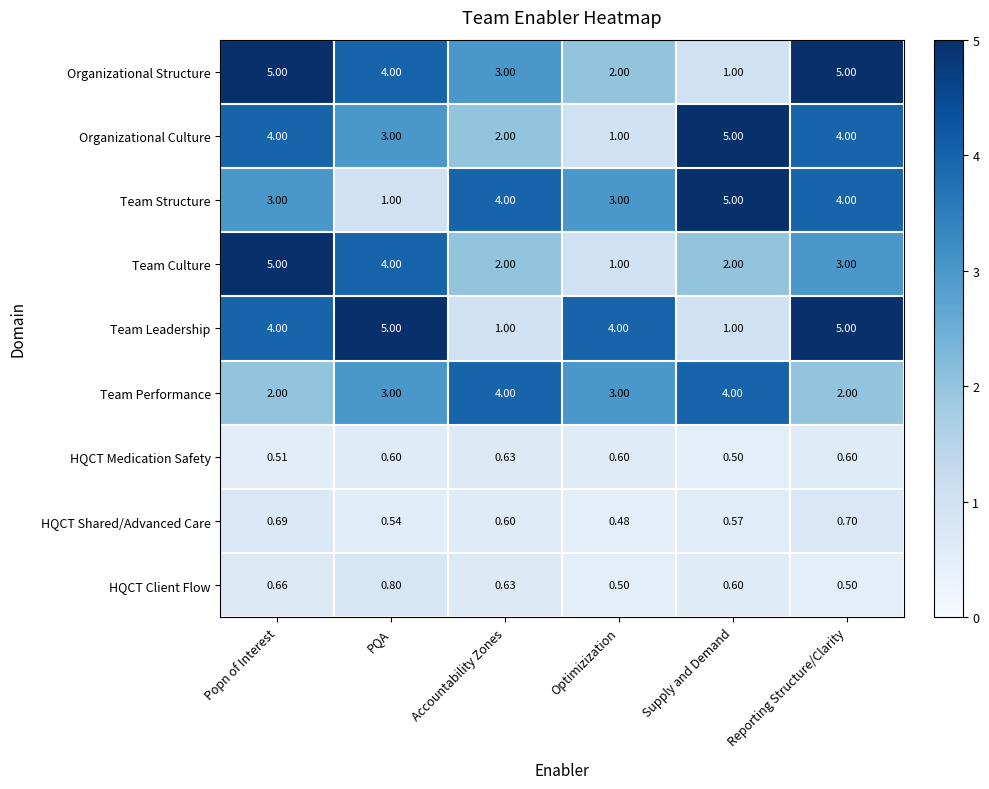

At which category is the sum across all series the highest?

Popn of Interest